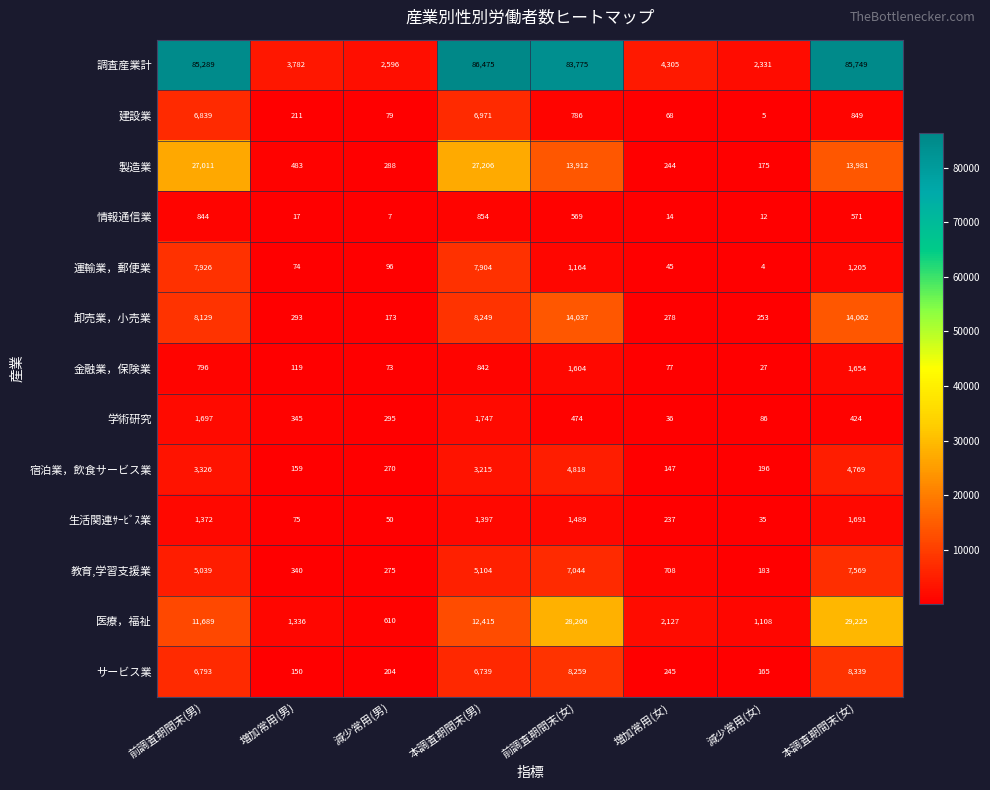

What is the total value across all series at 前調査期間末(男)?

166750